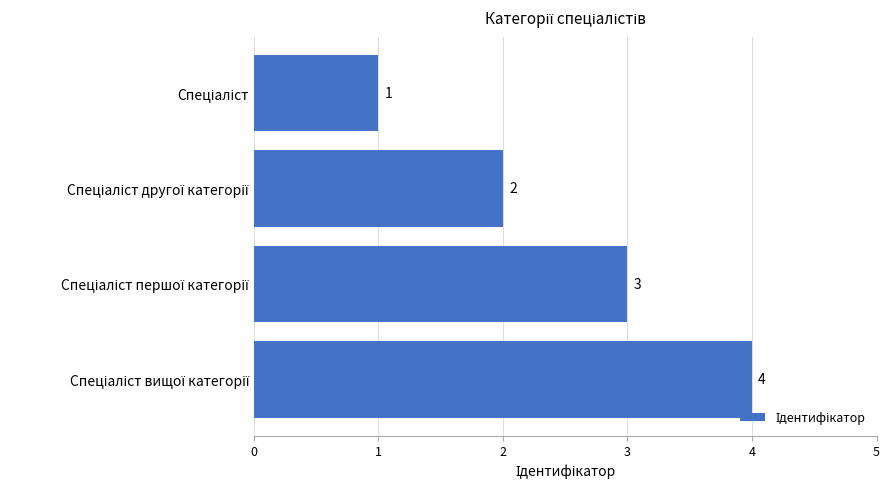

What is the greatest value displayed?

4